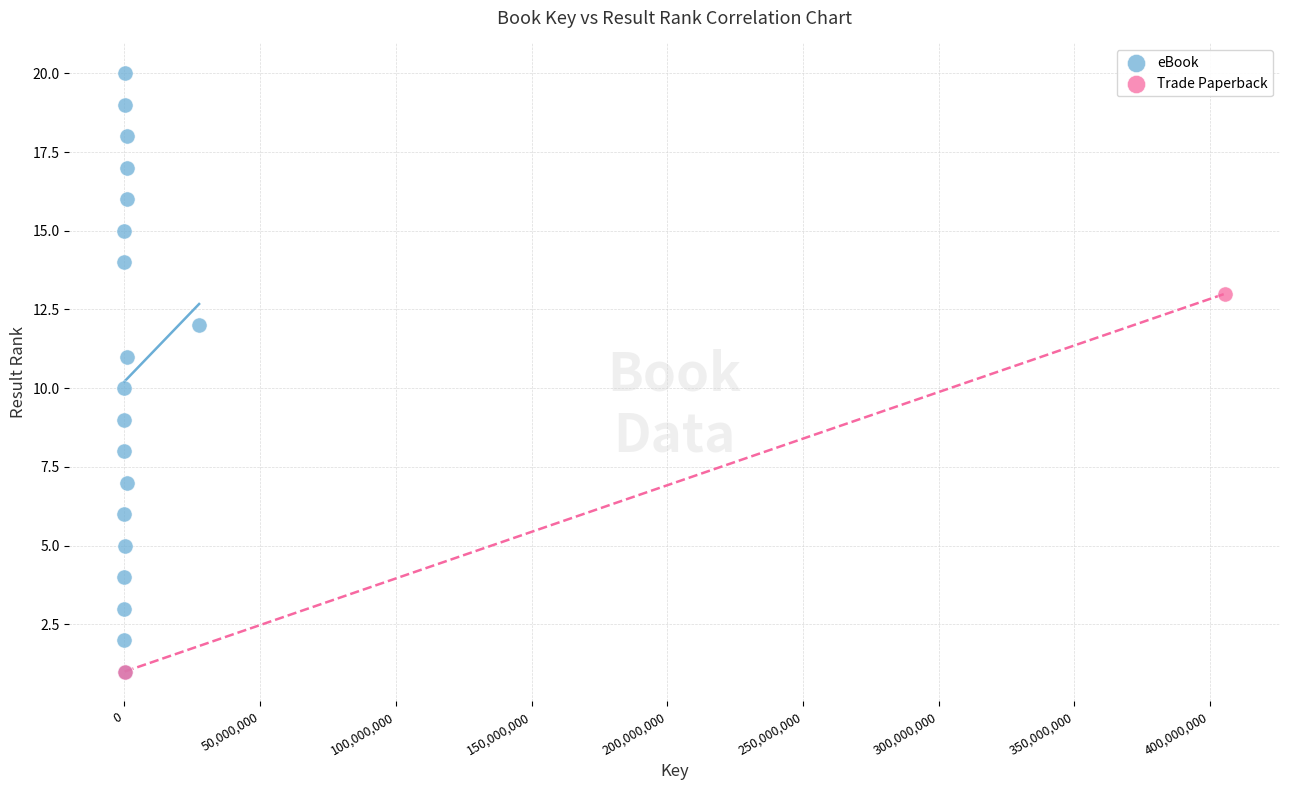

What are all the series names shown in the legend?

eBook, Trade Paperback